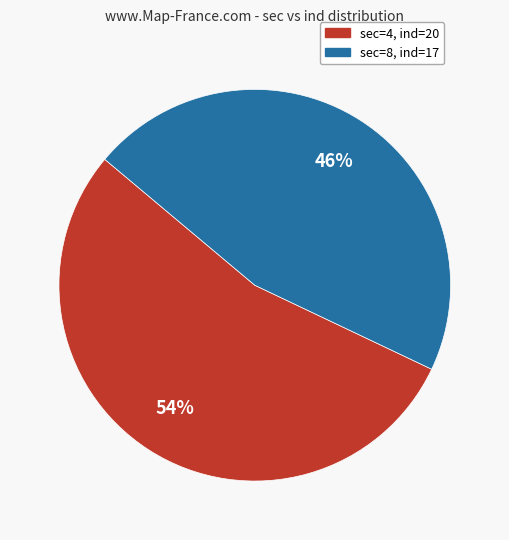

Is it true that sec=4, ind=20 is 60% of the pie?

False